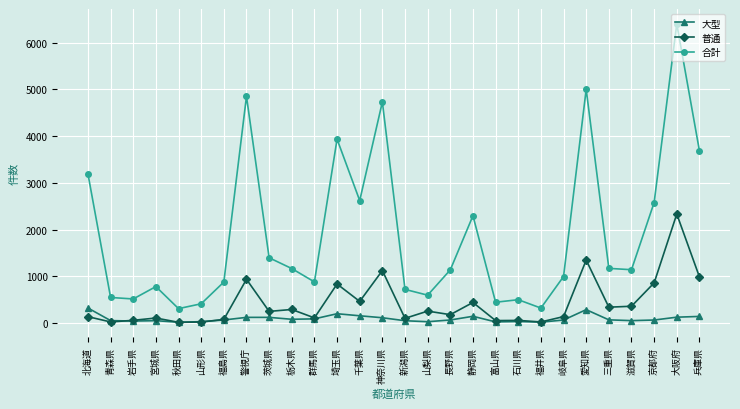

What is the highest value of the 普通 series?

2331